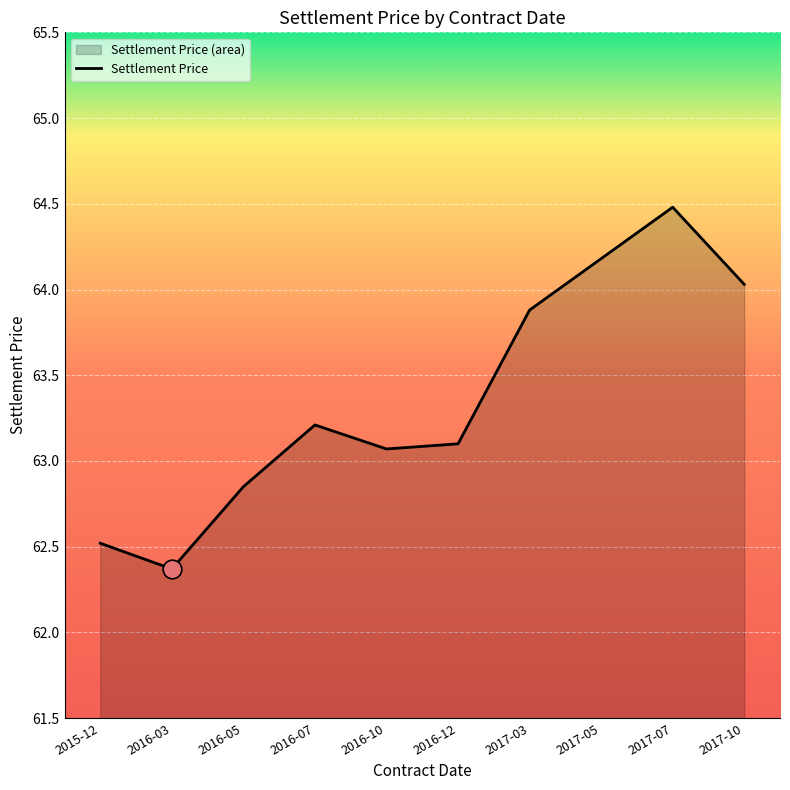

Which has a higher value, 2017-10 or 2017-05?

2017-05